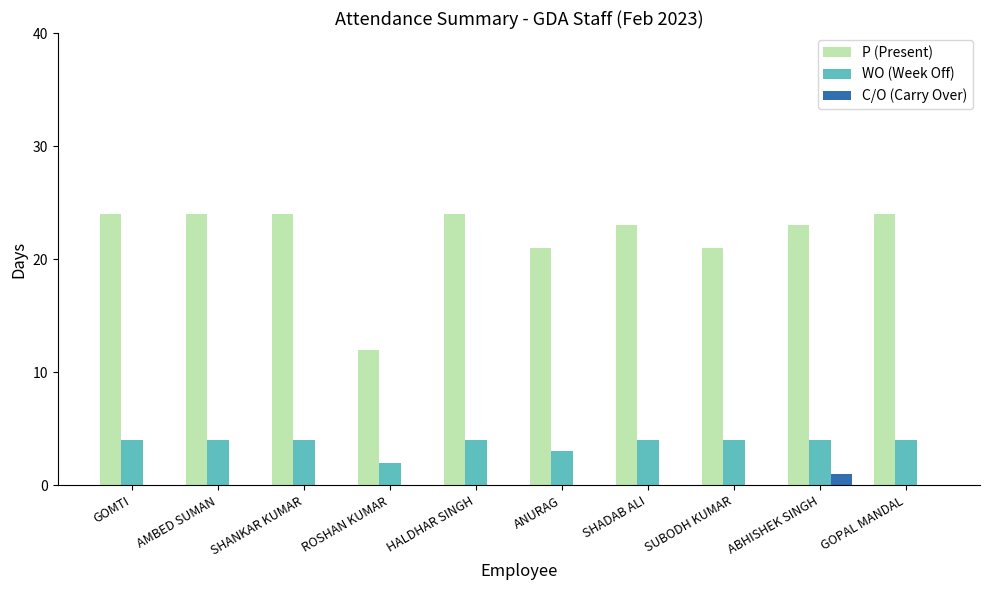

What is the total value across all series at ABHISHEK SINGH?

28